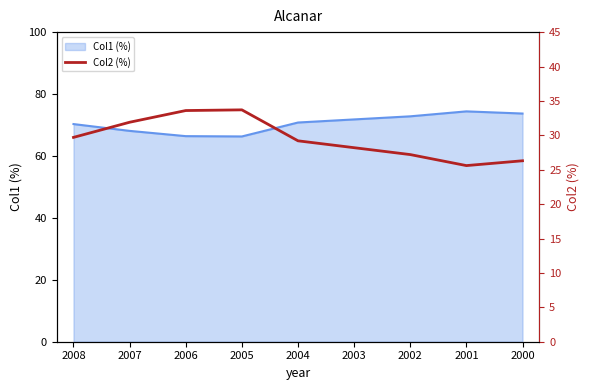

How many data points are less than 29?

4